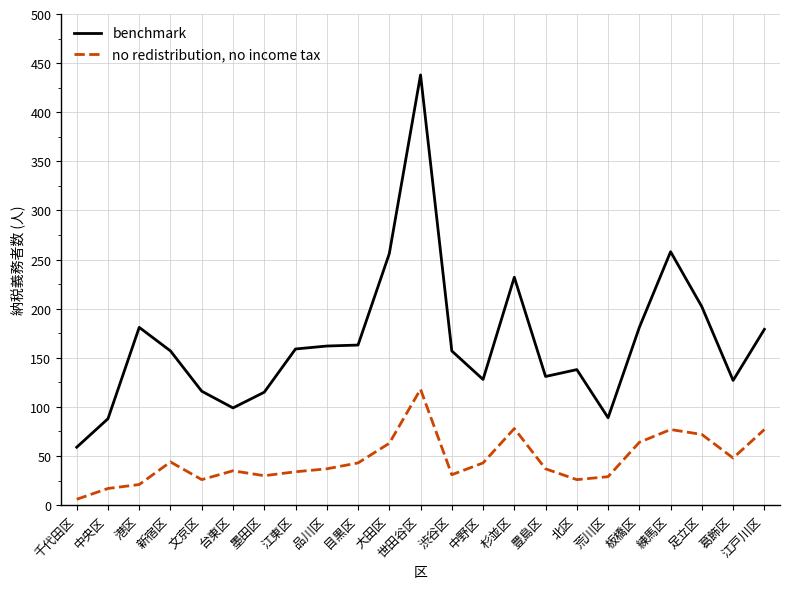

Which series changed the most between 中野区 and 荒川区?

benchmark